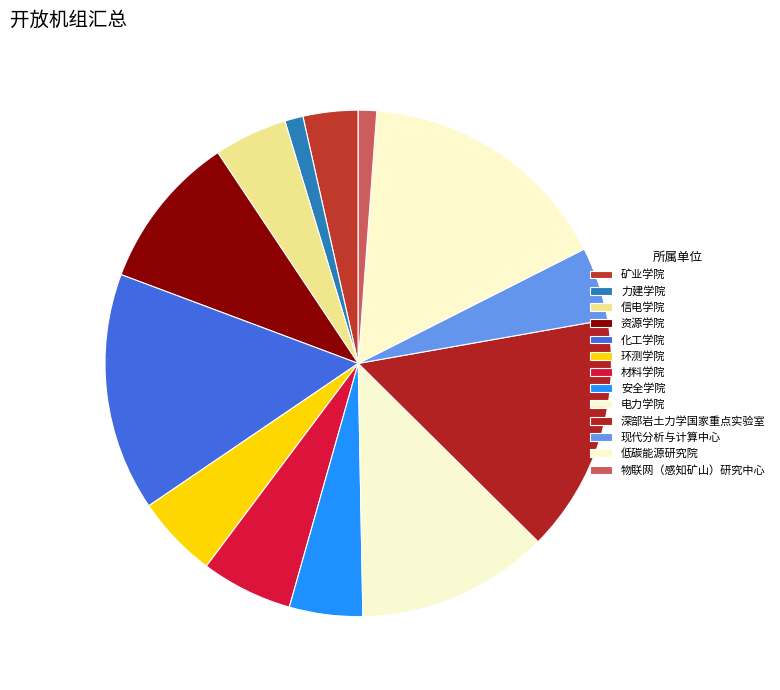

How many slices are in this pie chart?

13